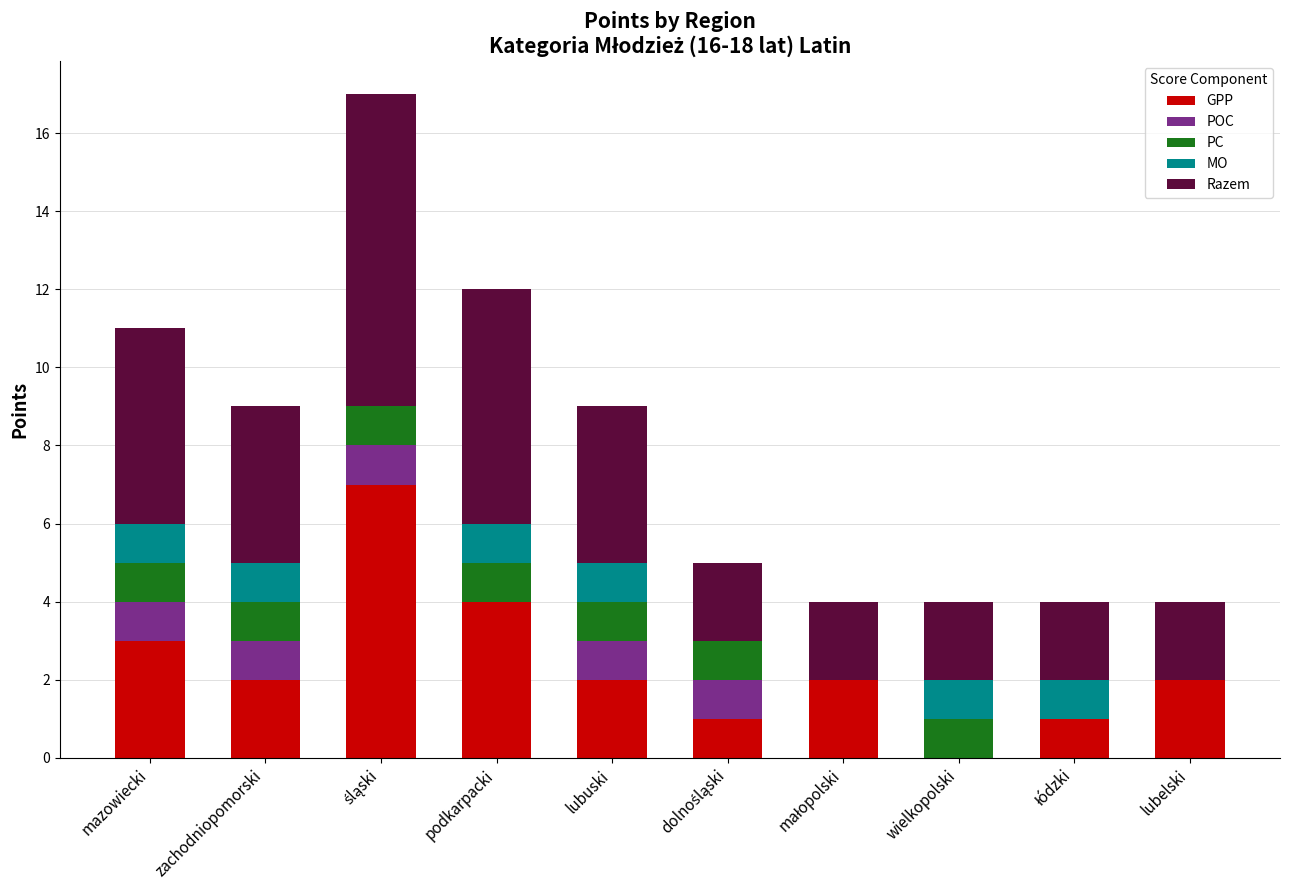

What is the total value across all series at zachodniopomorski?

9